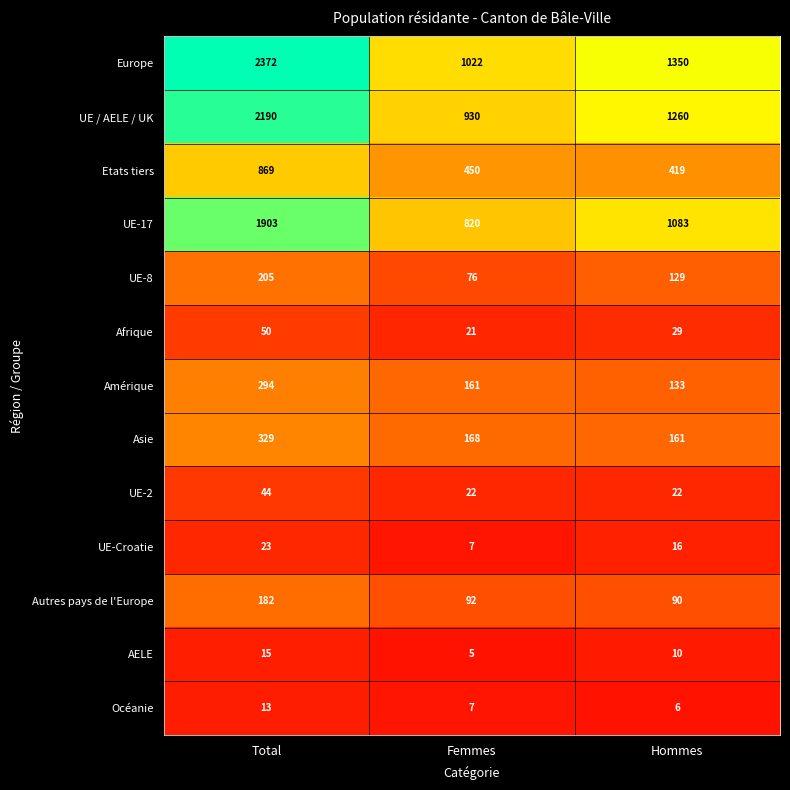

Count the AELE values in the range 5 to 15.

3